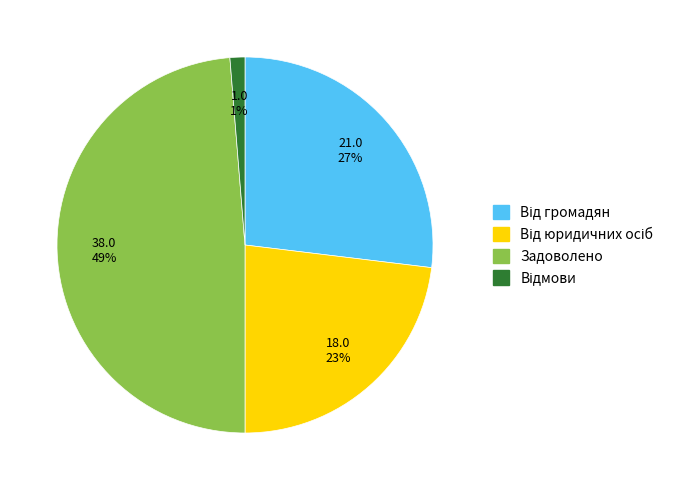

Is there any slice that represents more than half of the pie?

No